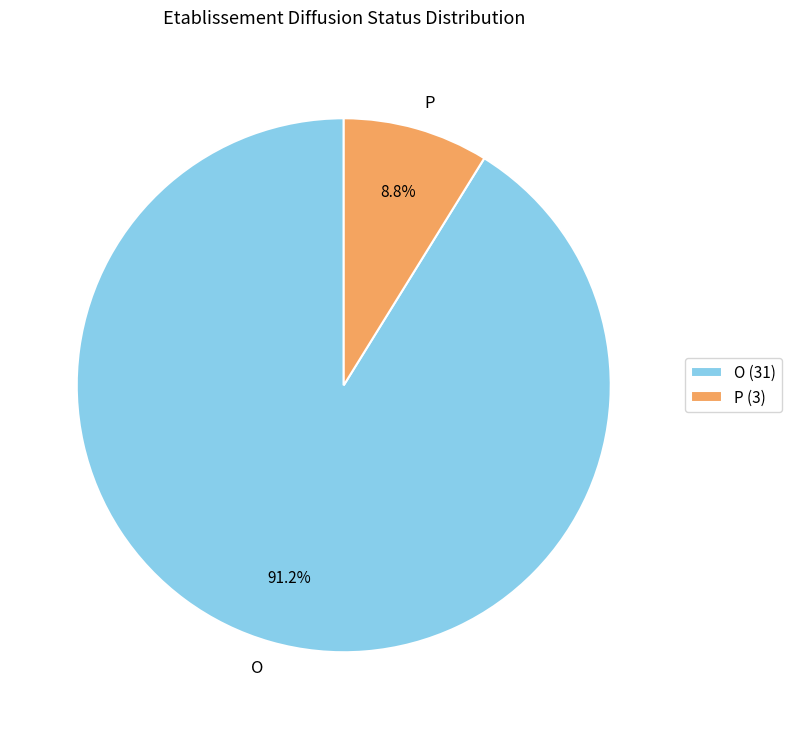

To the nearest percent, what is the average slice percentage?

50%